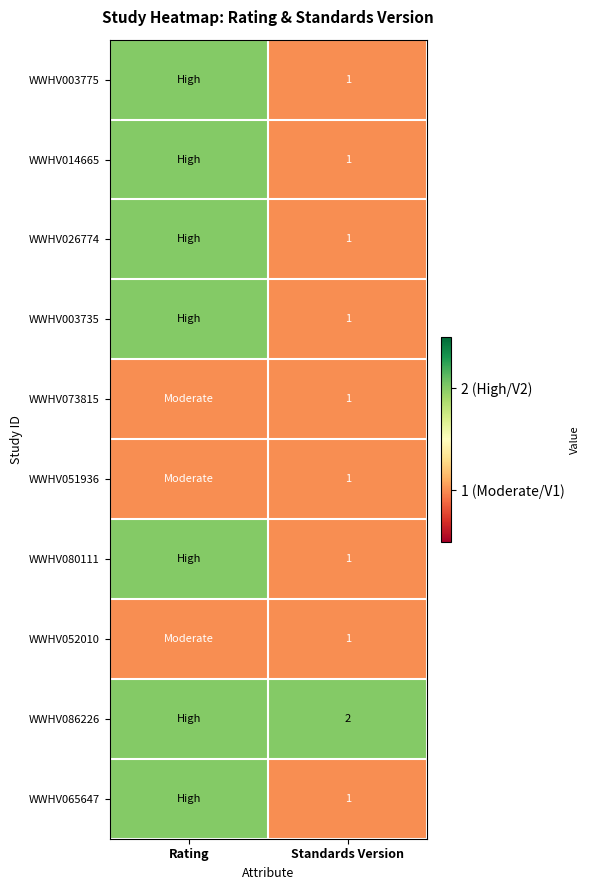

True or false: WWHV026774 has a value of 2 at Standards Version.

False